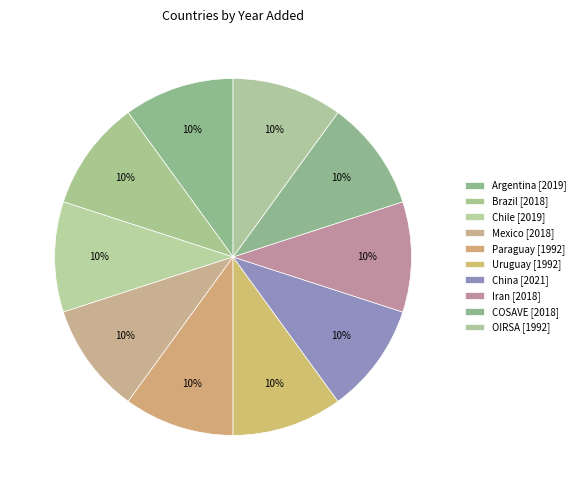

What percentage is the Chile slice, to the nearest percent?

10%